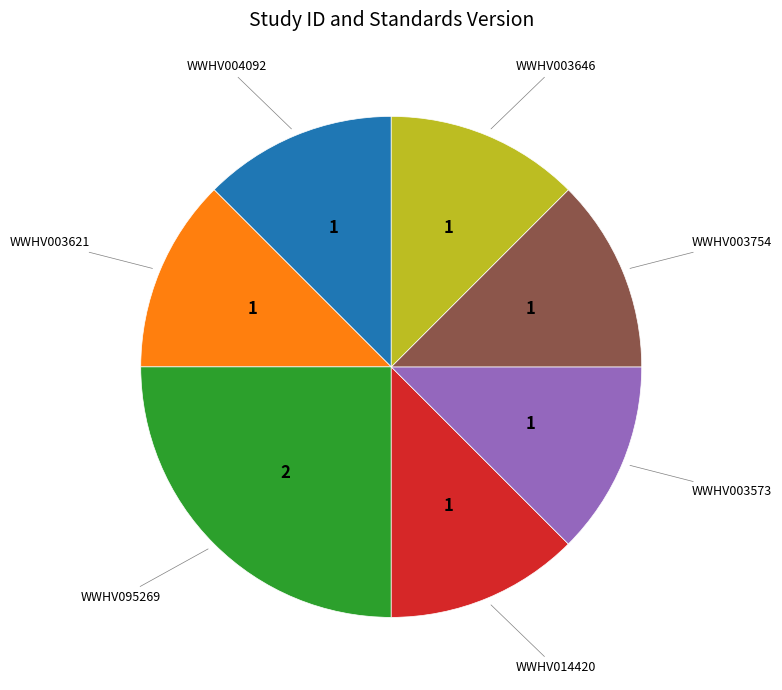

Is there any slice that represents more than half of the pie?

No